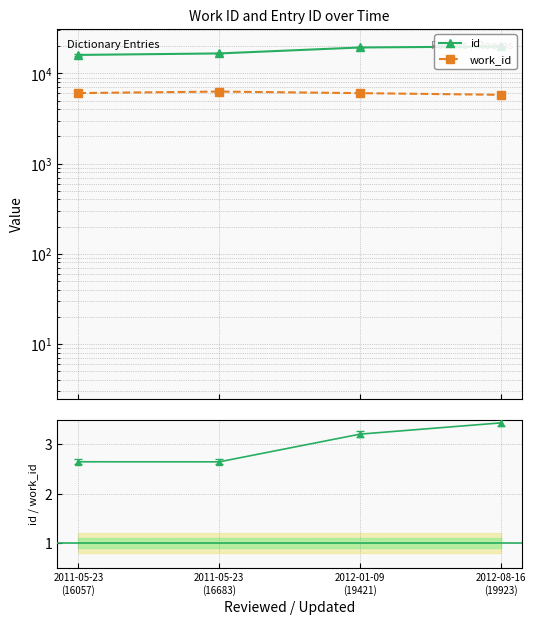

What is the average value of the work_id series?

6172.0